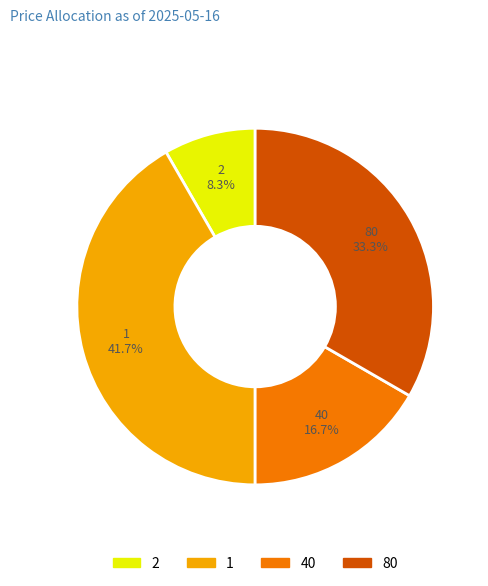

How many segments does this pie chart have?

4